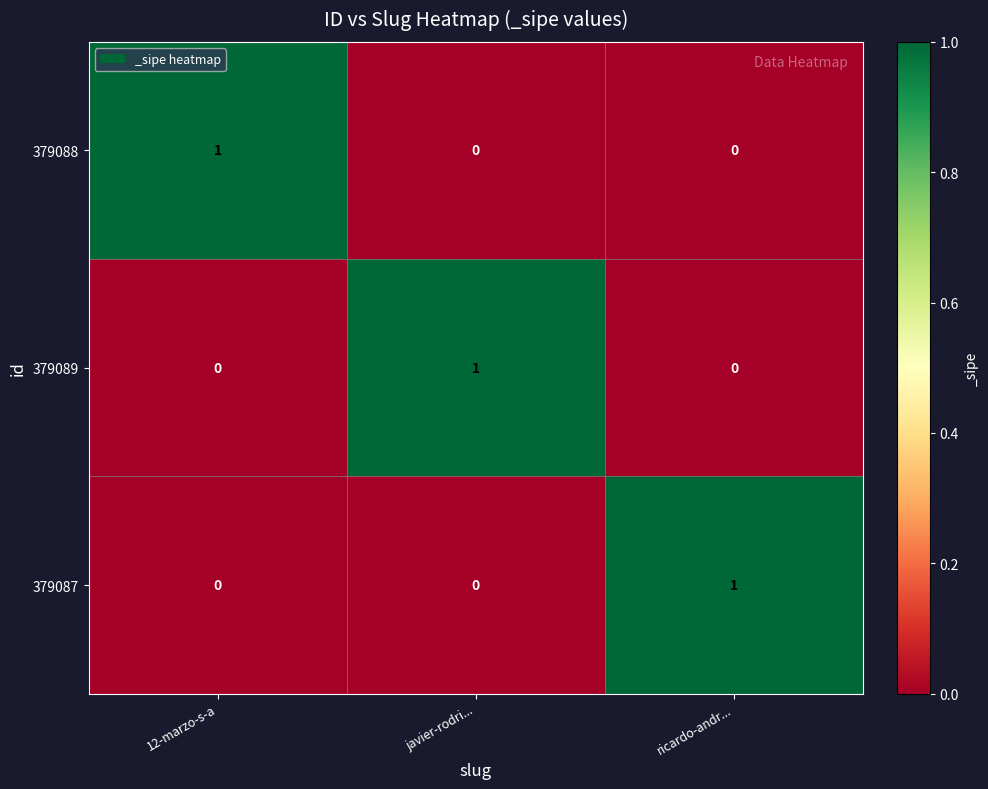

At how many categories does at least one series exceed 0?

3